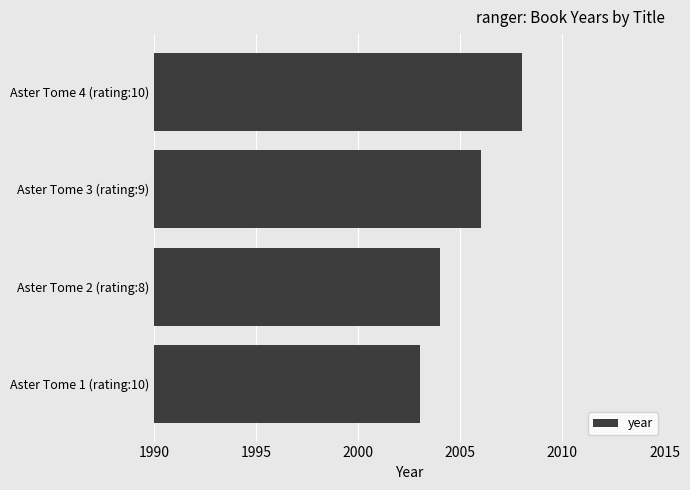

Is it true that the value at Aster Tome 2 (rating:8) is 2004?

True